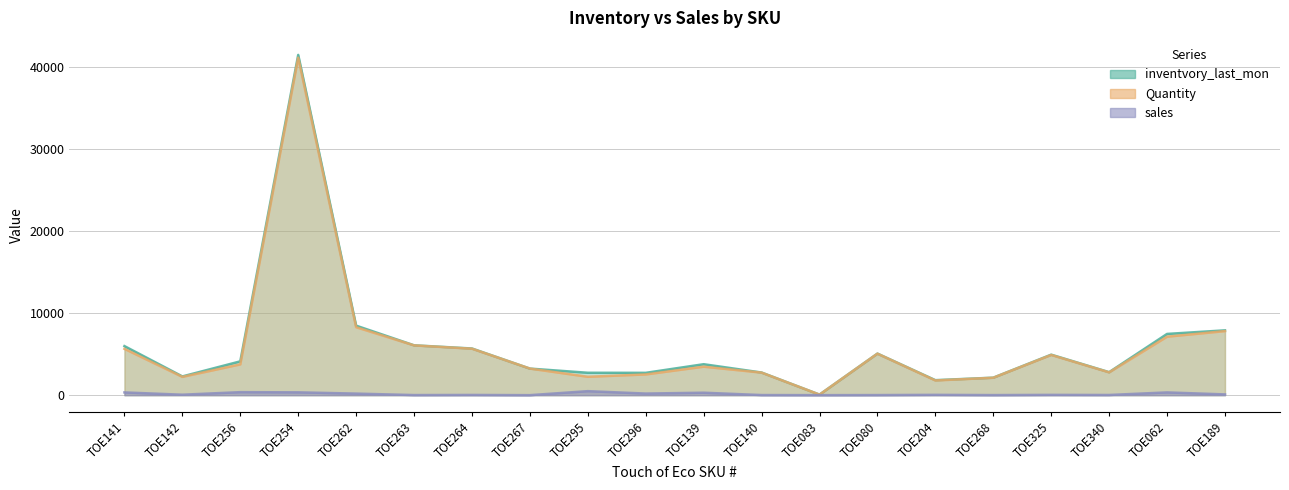

Which category has the highest value across all series?

TOE254